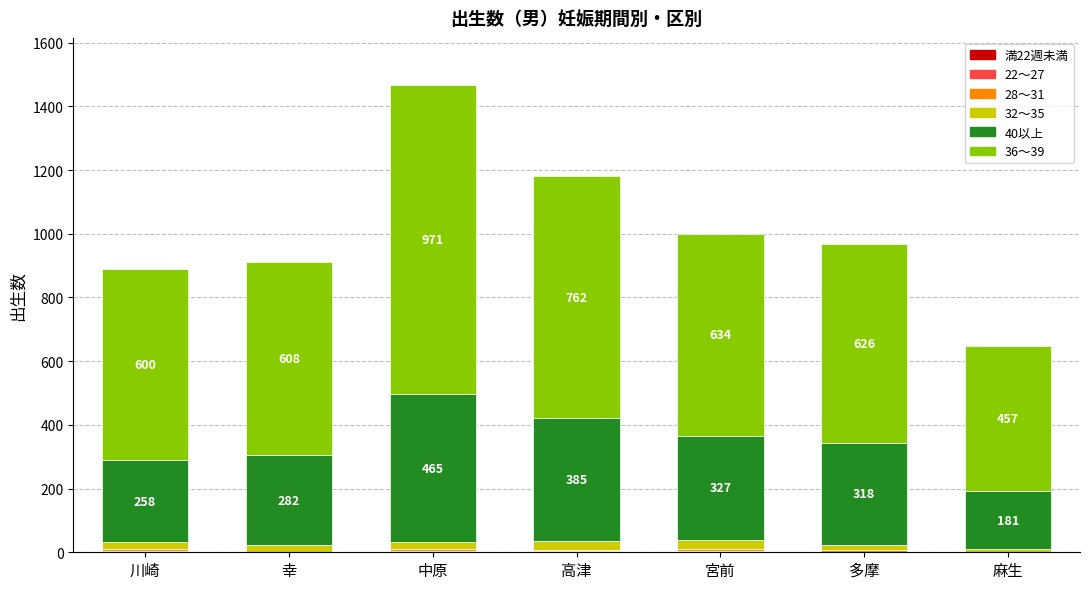

At which category is the sum across all series the highest?

中原